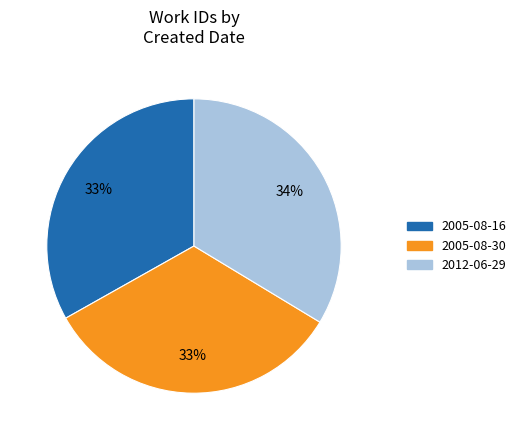

To the nearest percent, what is the average slice percentage?

33%